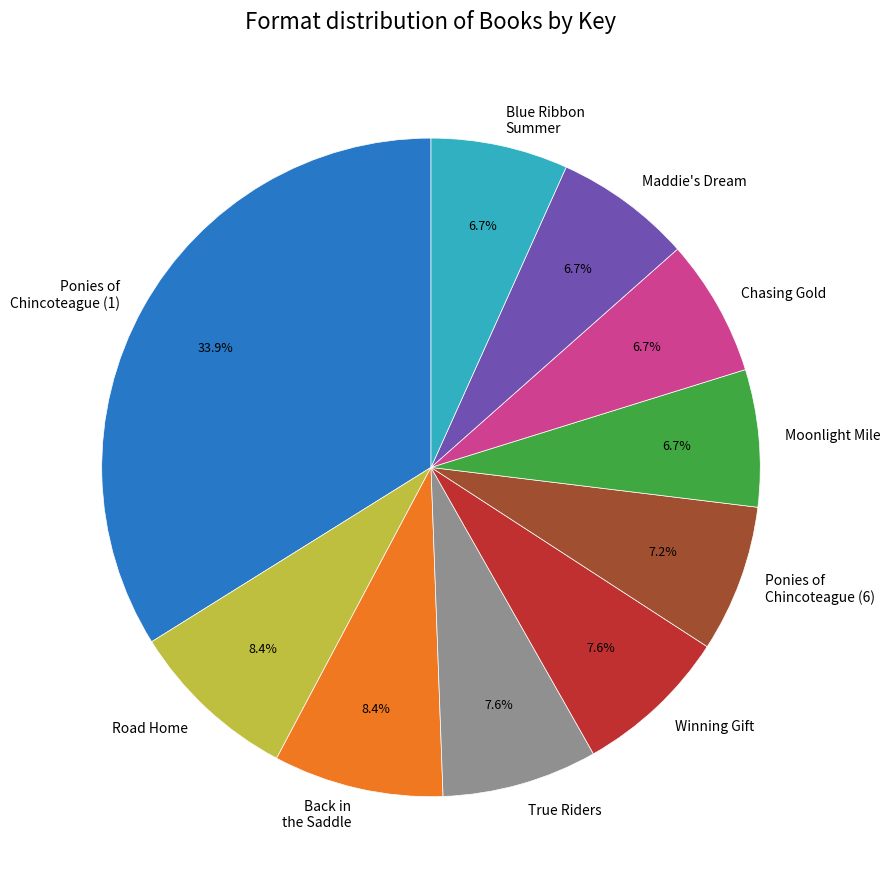

Does any single category account for the majority?

No